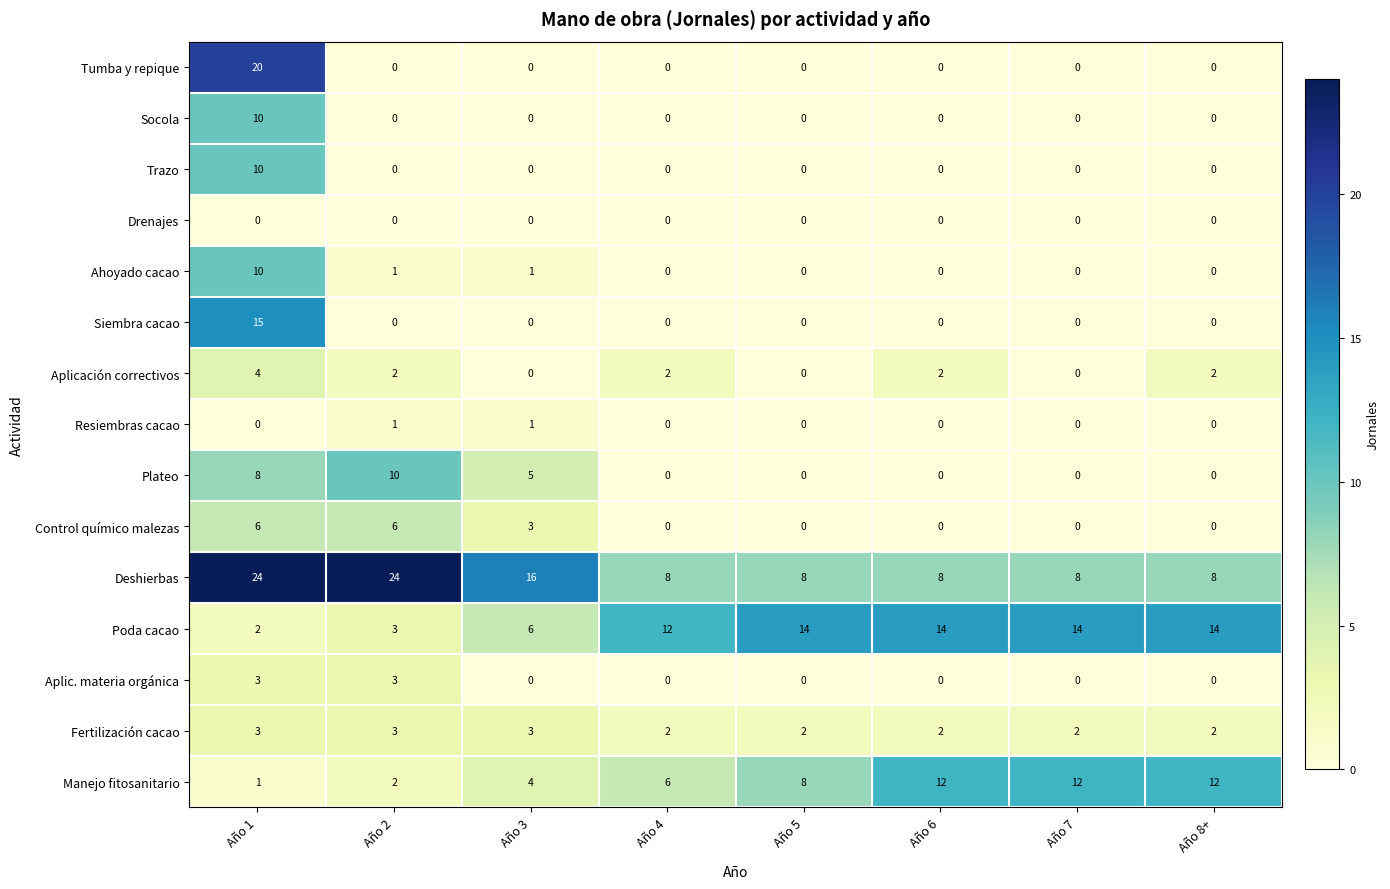

Count the number of categories in the chart.

8